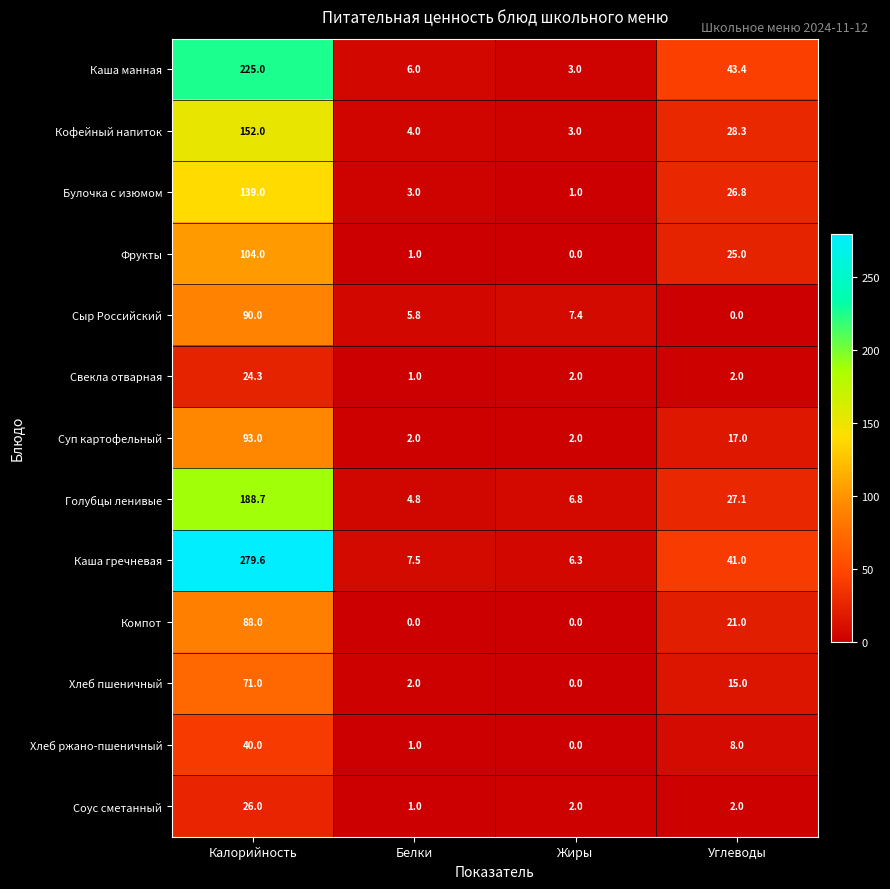

What is the difference between the maximum and minimum values in the Булочка с изюмом series?

138.0